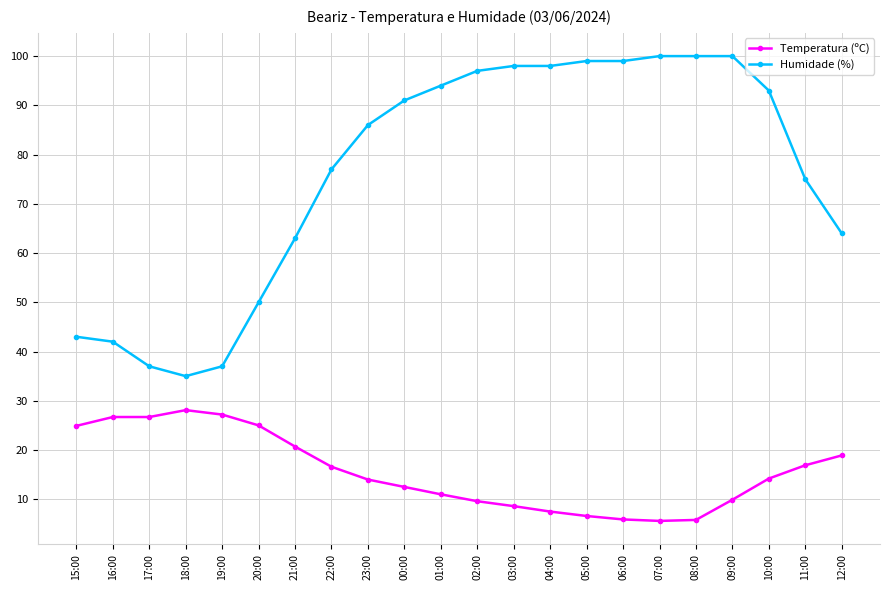

The value of Humidade (%) at 20:00 is 14.7. True or false?

False